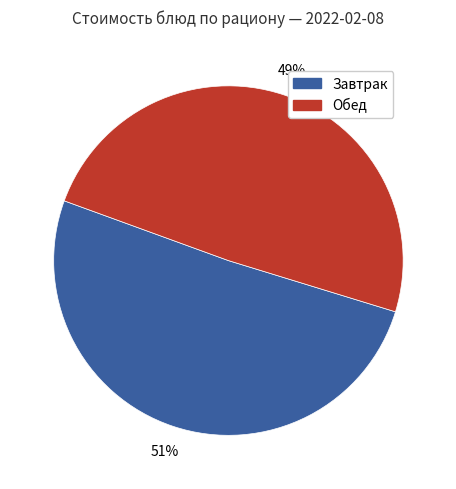

To the nearest percent, what is the average slice percentage?

50%